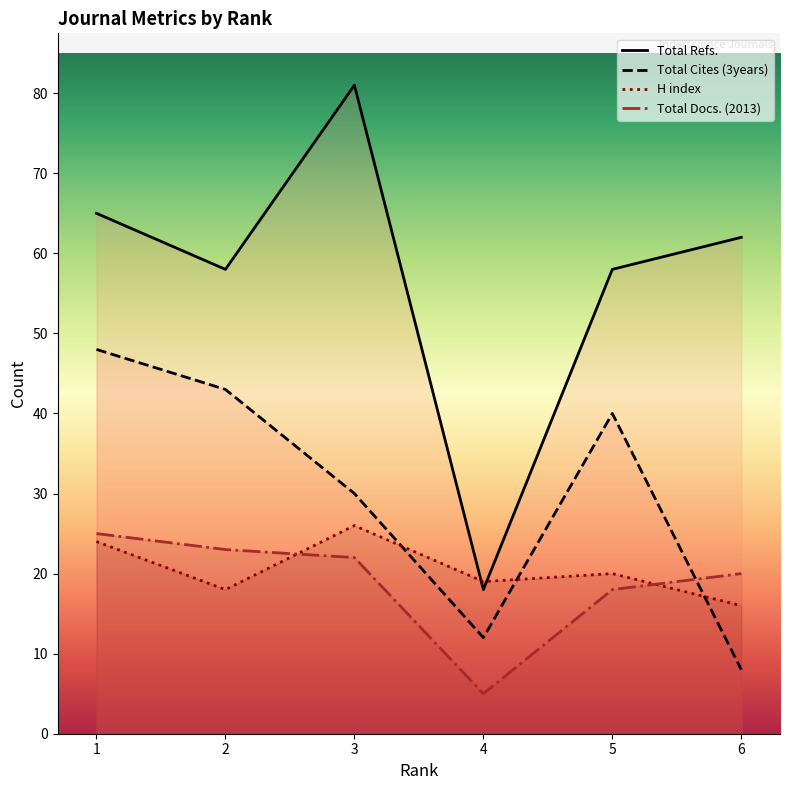

What is the average value of the H index series?

20